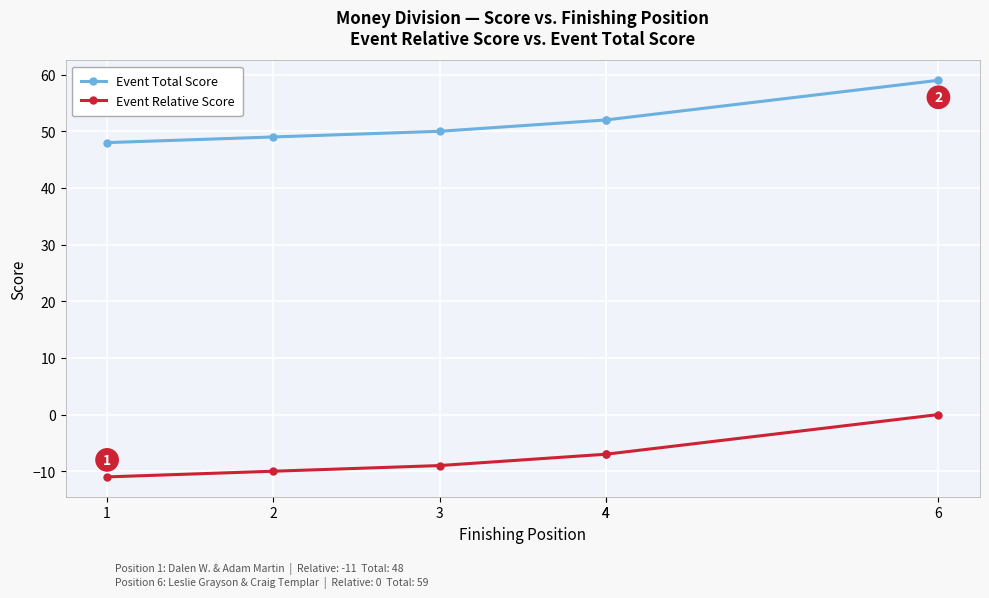

What is the difference between the second highest and minimum values in the Event Relative Score series?

4